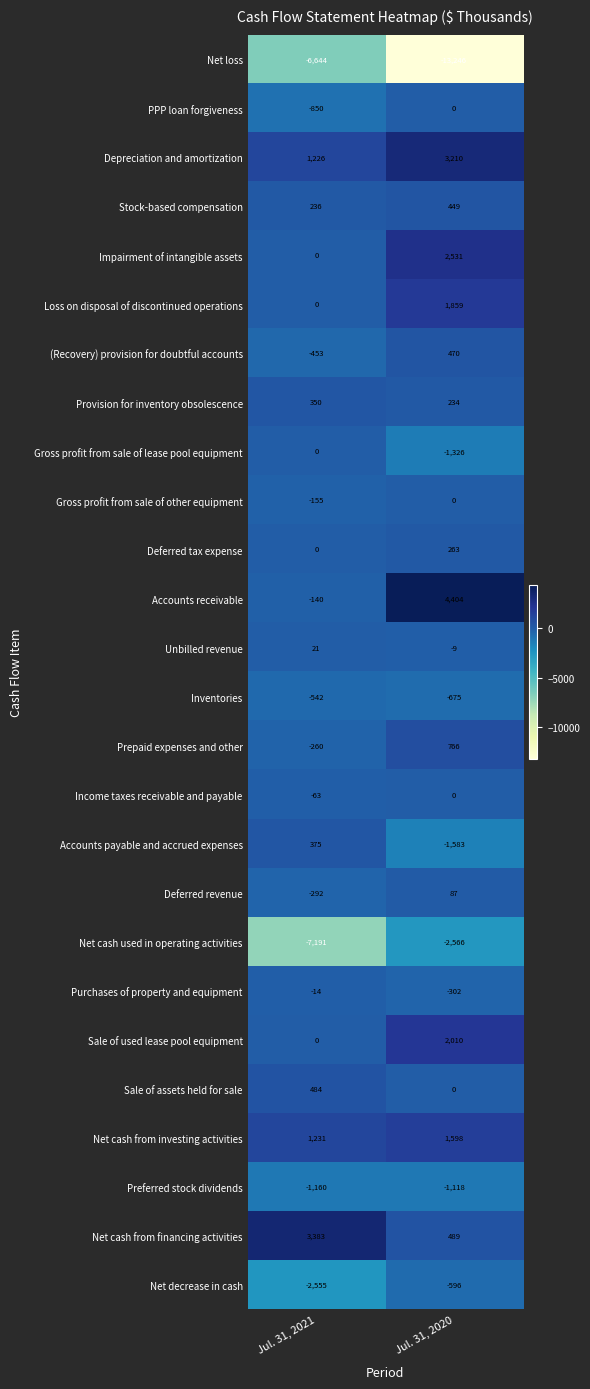

What is the sum of all Deferred revenue values?

-205